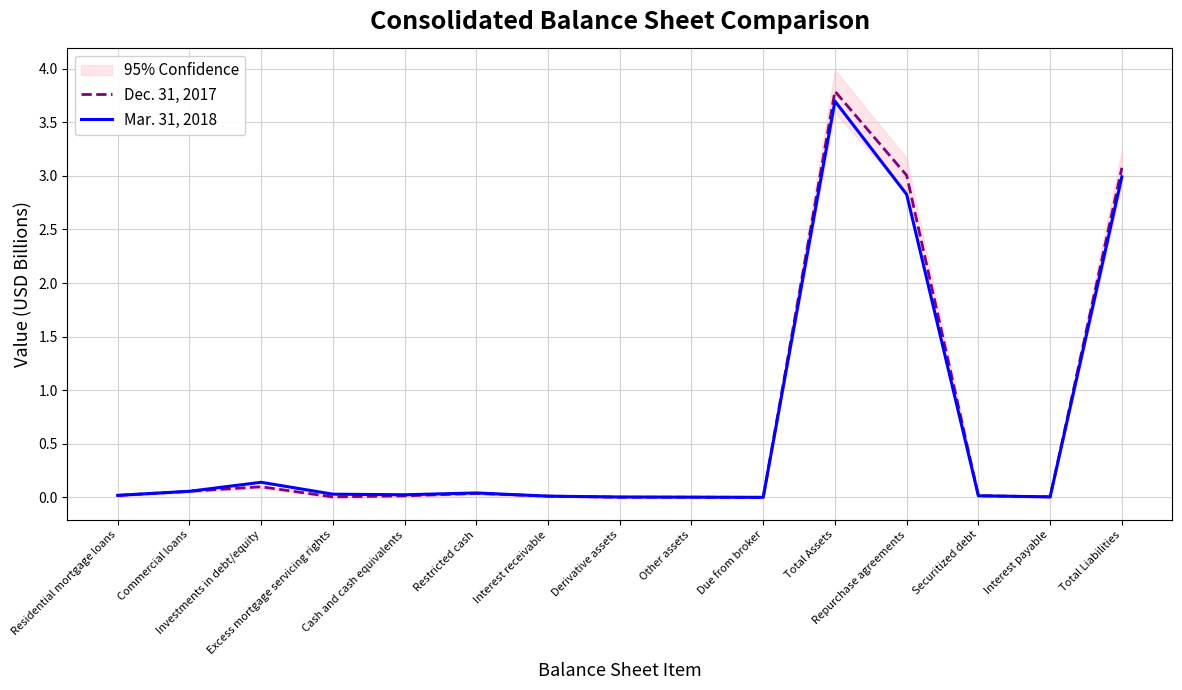

Which category has the highest value in the Dec. 31, 2017 series?

Total Assets